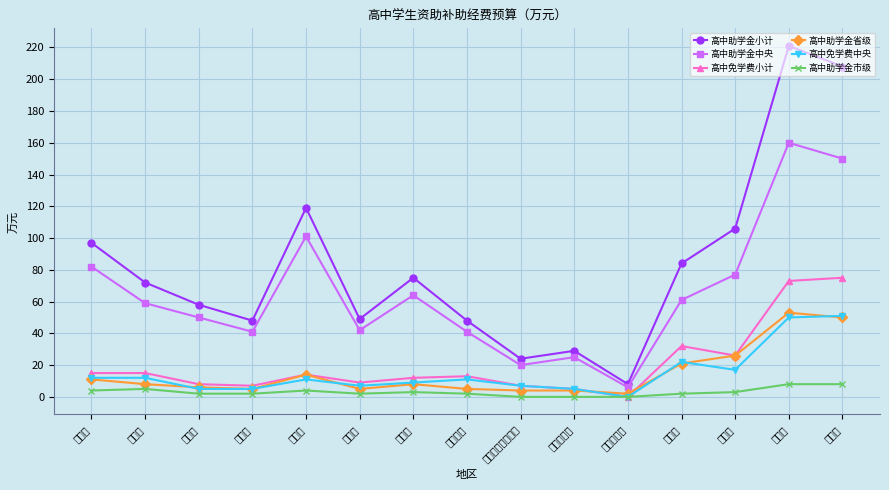

Rank the series at 东湖风景区 from lowest to highest value.

高中免学费小计, 高中免学费中央, 高中助学金市级, 高中助学金省级, 高中助学金中央, 高中助学金小计